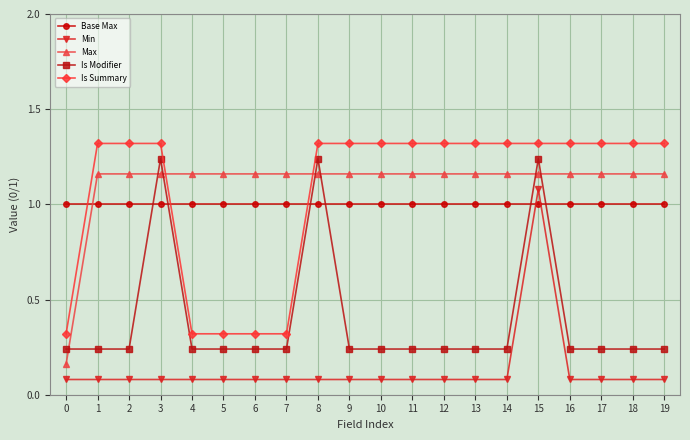

At how many categories does at least one series exceed 1?

19